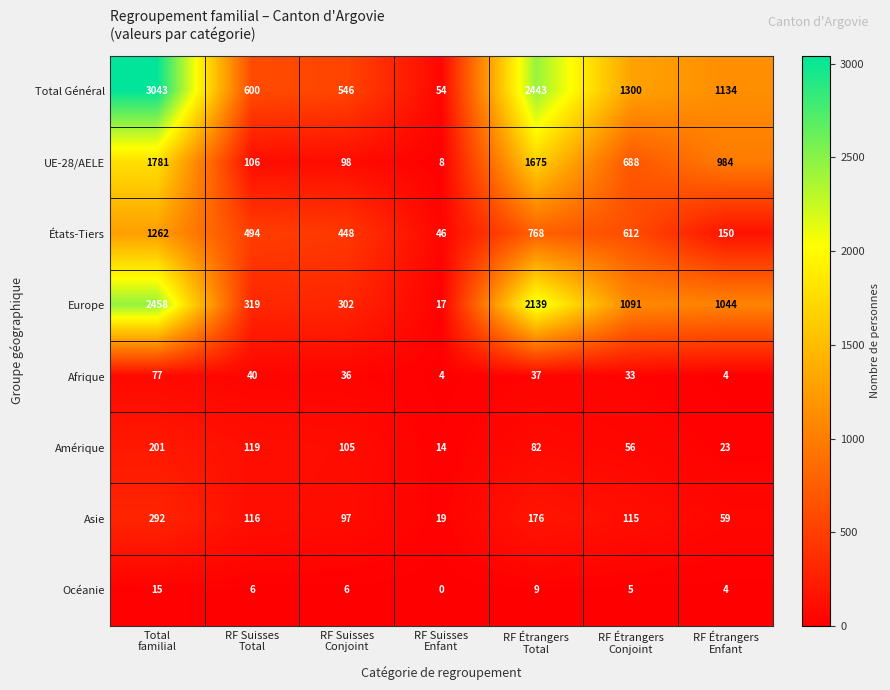

What is the sum of all Europe values?

7370